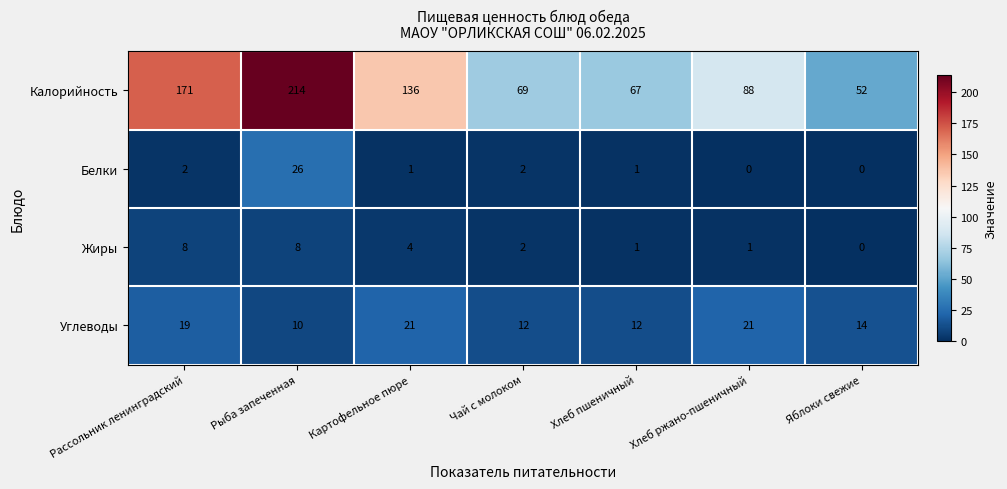

Count the number of data series in this chart.

4